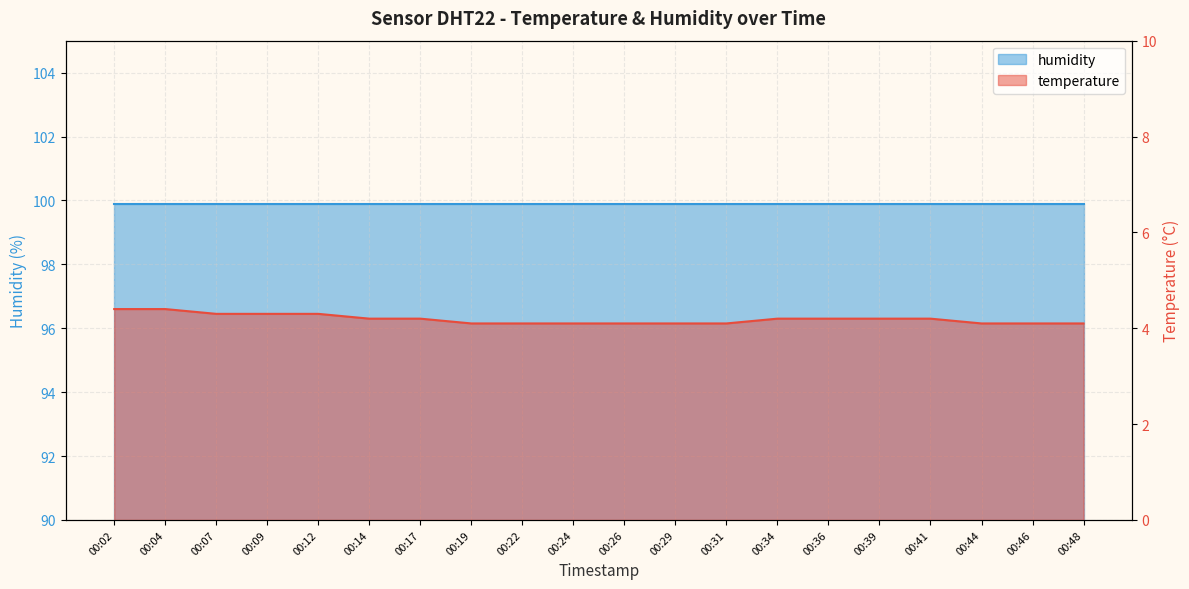

Approximately how many times larger is the value at 00:09 compared to 00:31?

1.0